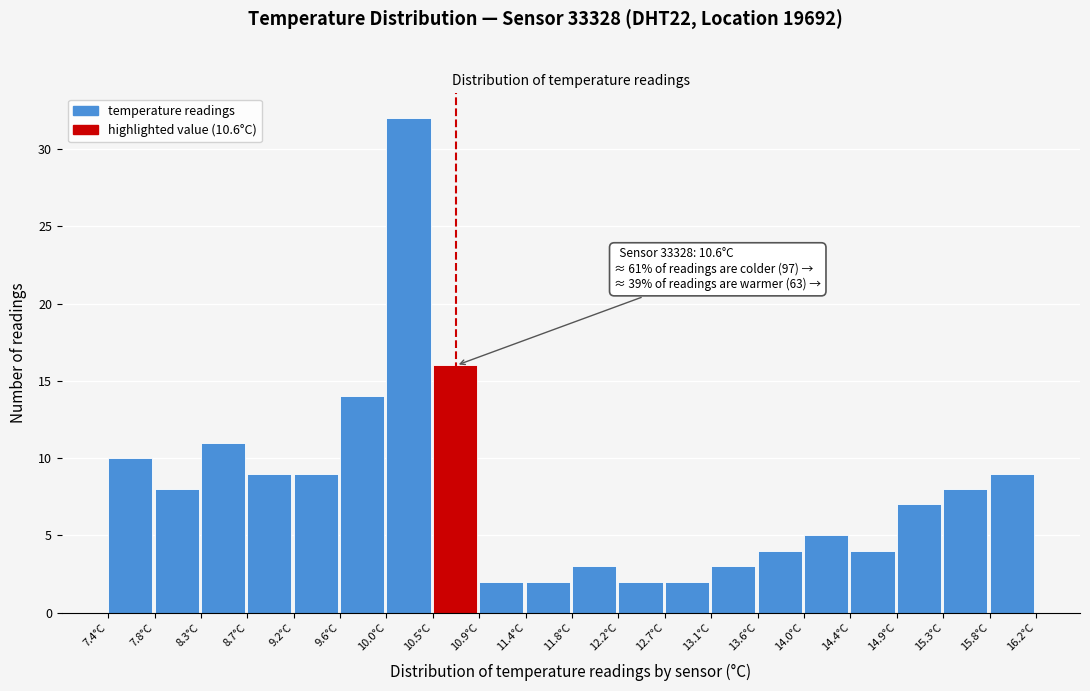

Over which range of the x-axis is the bar tallest?

10.04 to 10.48